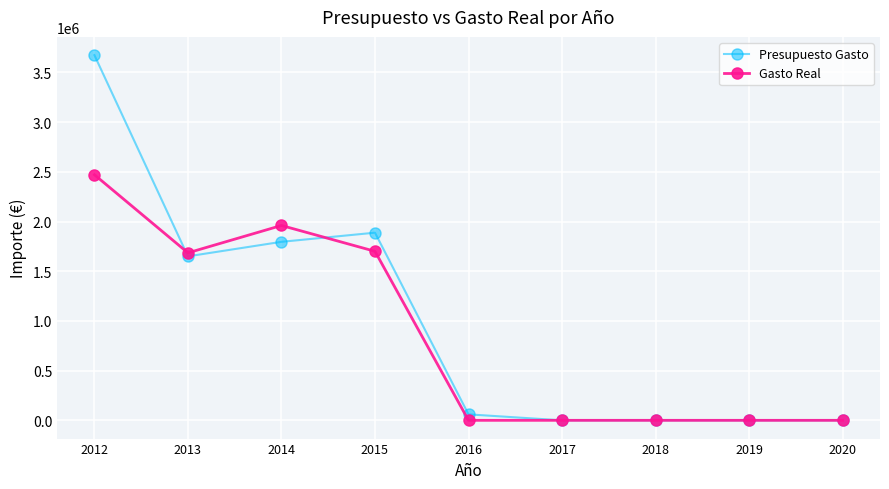

Which series has the largest range (max minus min)?

Presupuesto Gasto